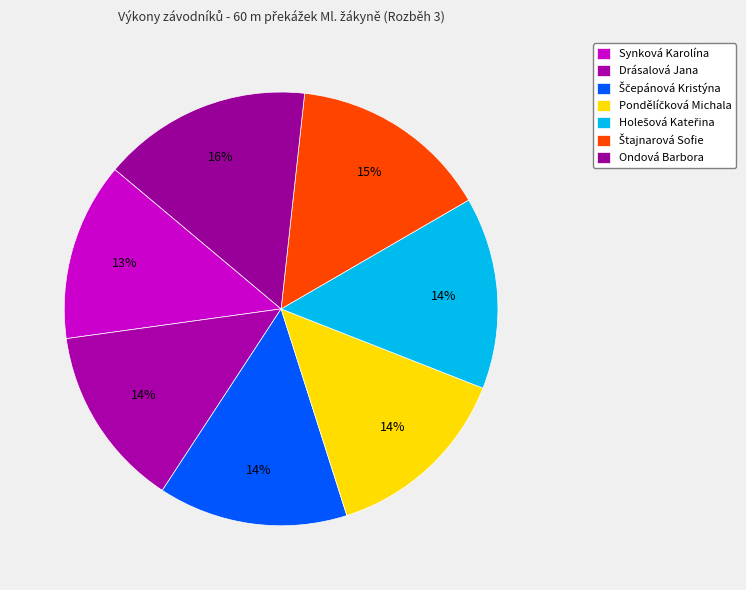

Which category has the smallest portion of the pie?

Synková Karolína